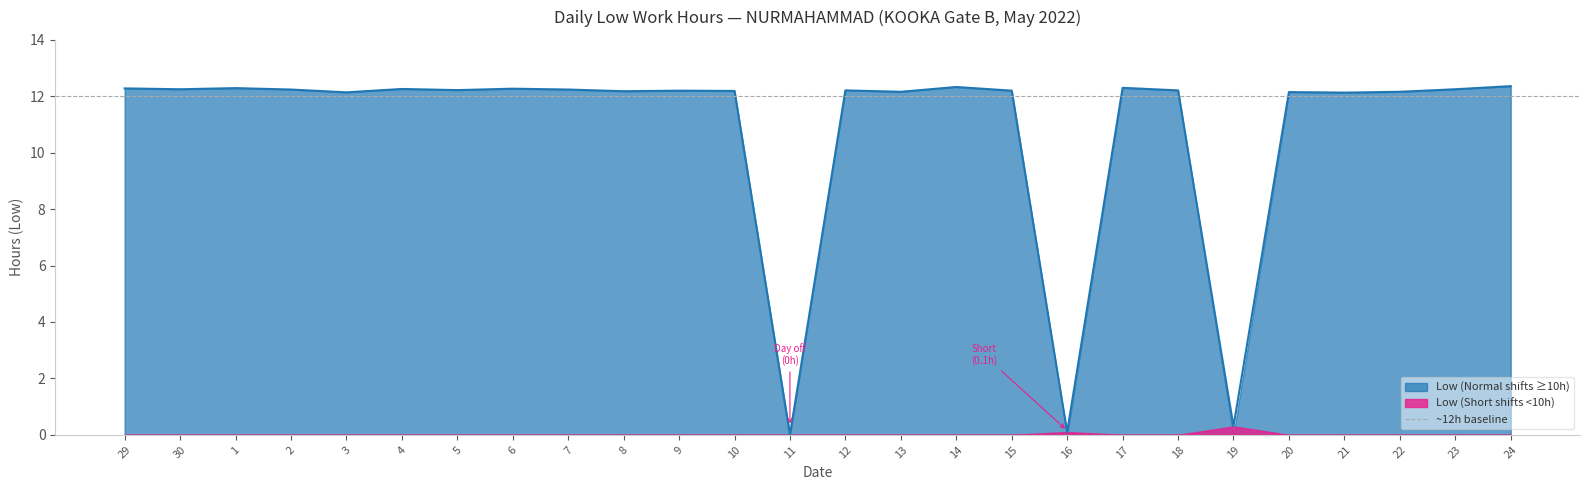

The chart shows a value of 7.7 at 14. True or false?

False